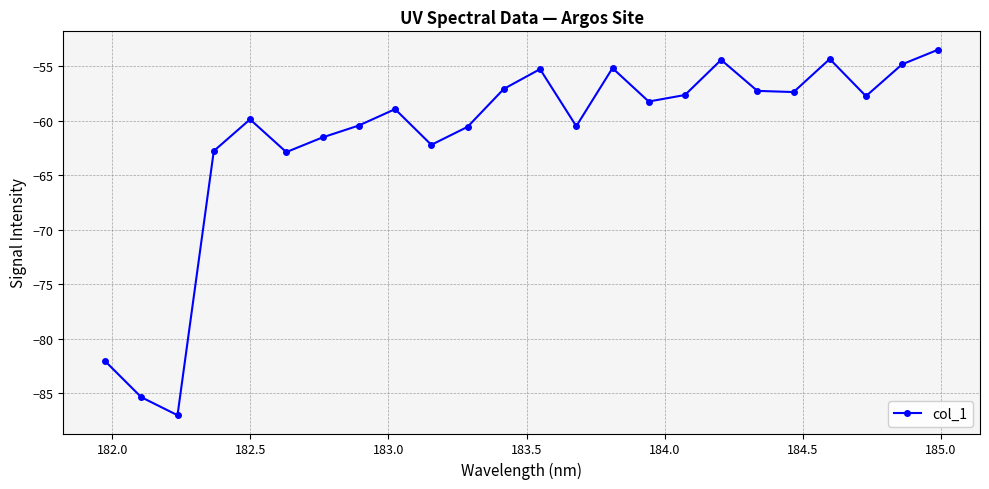

What is the average value?

-61.6